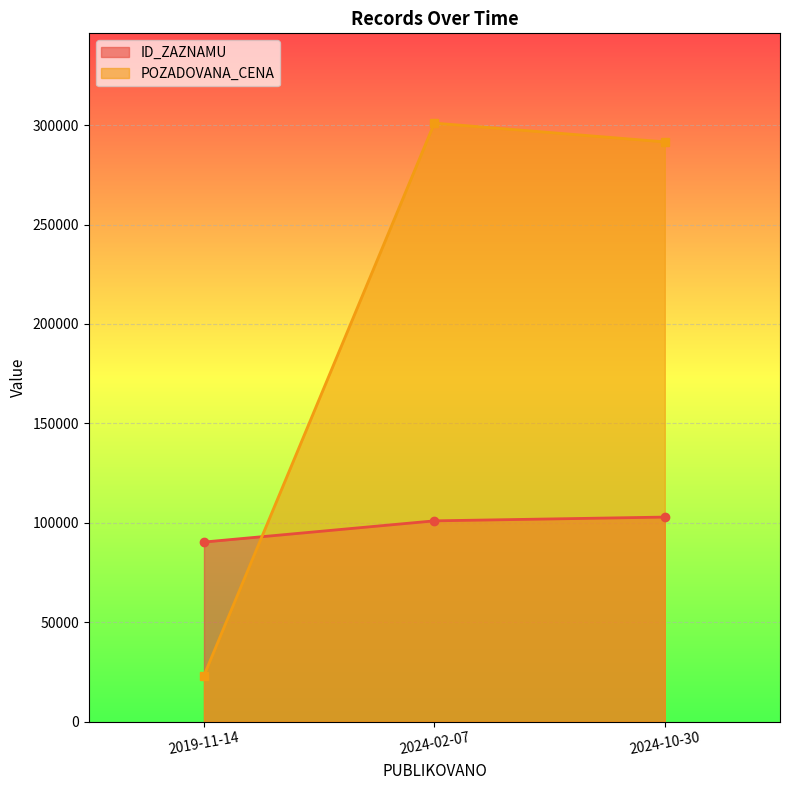

List the series in order of their overall mean, lowest first.

ID_ZAZNAMU, POZADOVANA_CENA